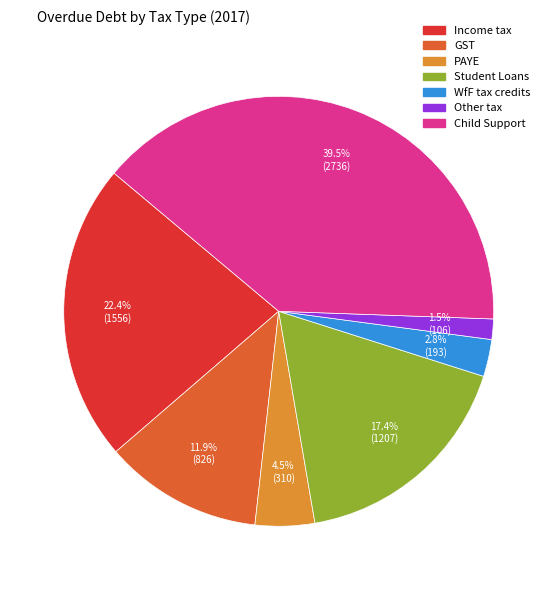

Does Child Support represent more than half of the total?

No